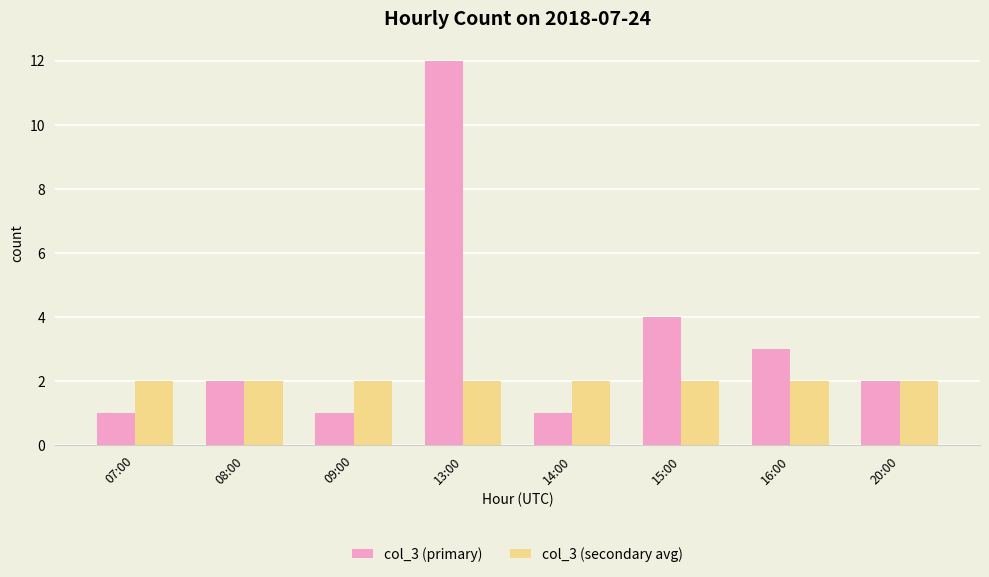

Which category has the highest value across all series?

13:00